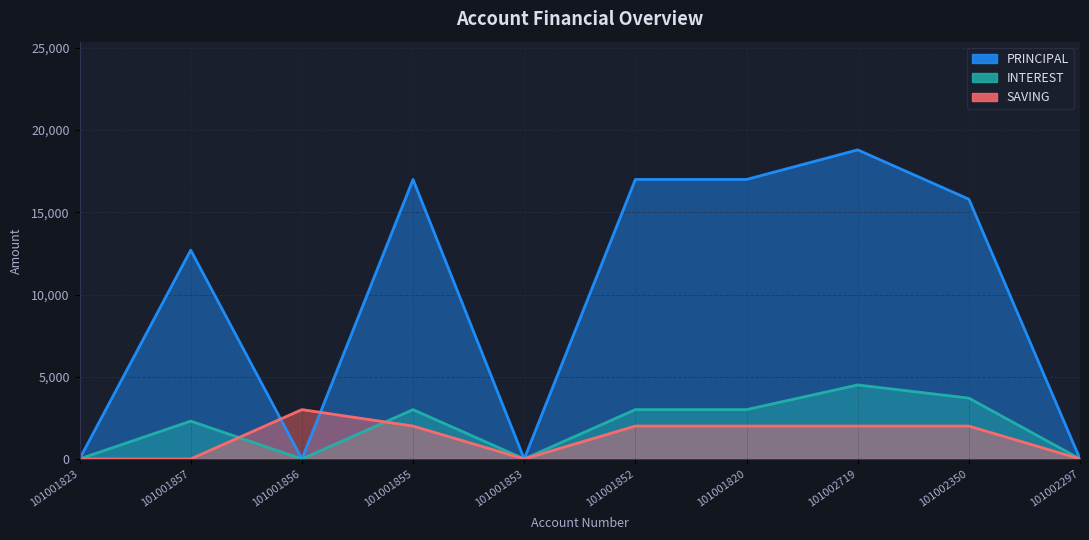

True or false: PRINCIPAL and INTEREST cross at least once.

False